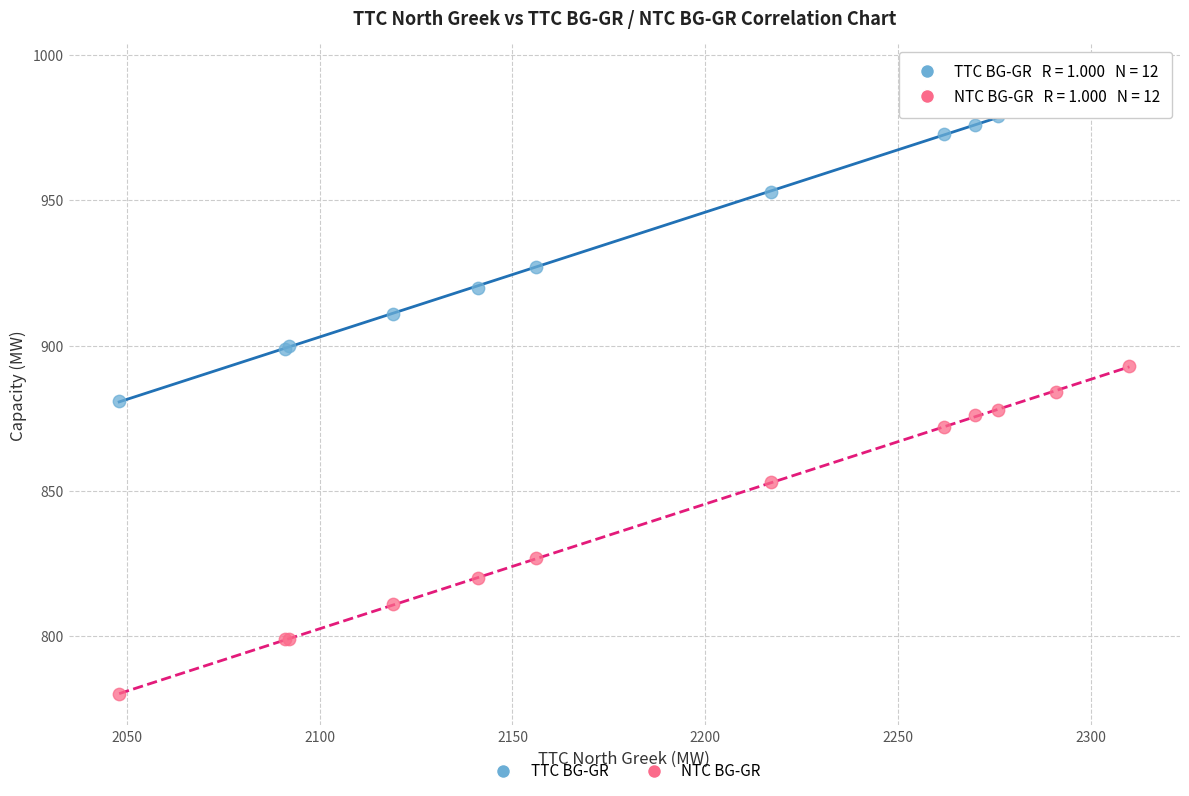

In the TTC BG-GR series, what Y value is closest to 937?

927